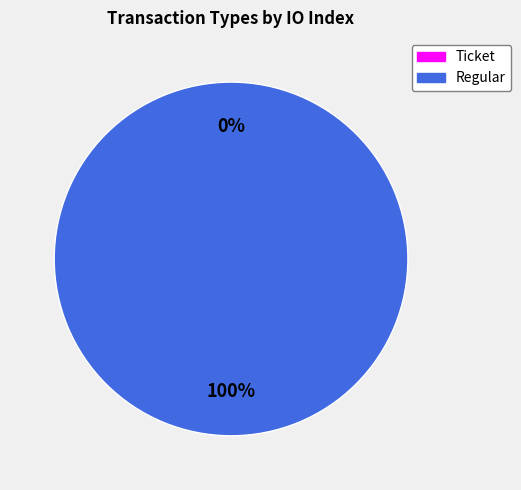

Does Ticket represent more than half of the total?

No